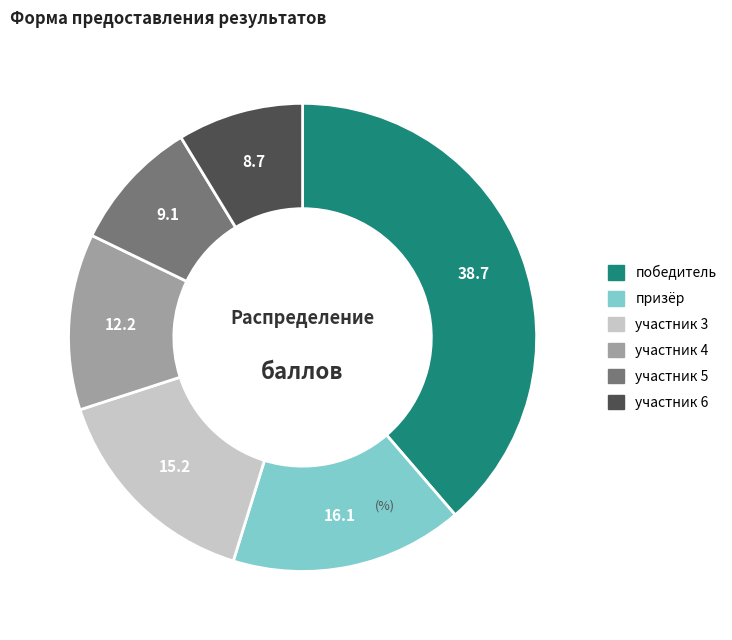

Combined, do участник 3 and победитель account for over 50%?

Yes